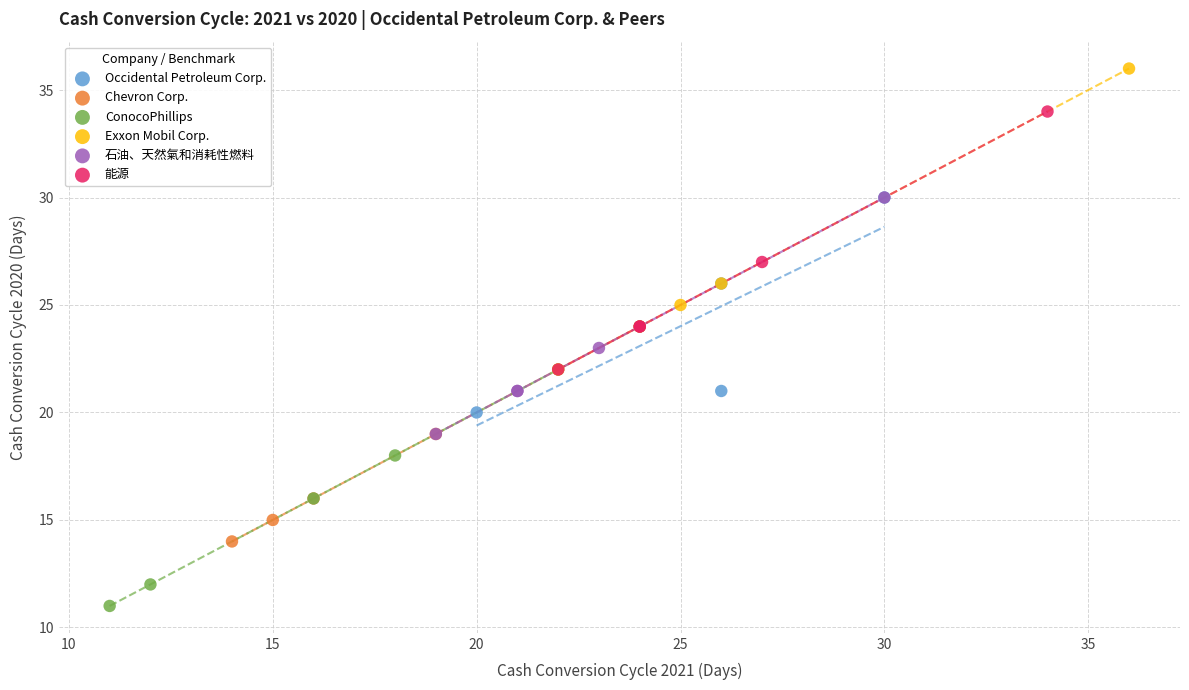

Which series has the largest Y range (max minus min)?

Exxon Mobil Corp.